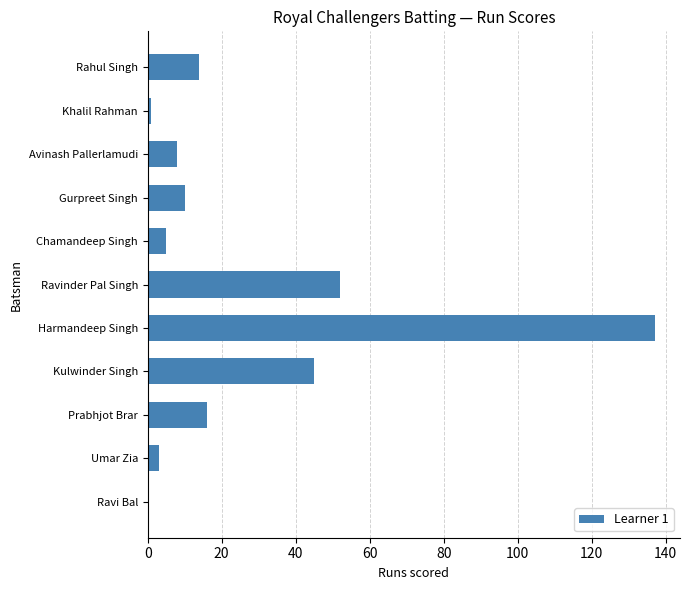

Reading top to bottom, list all the values displayed in this chart.

Rahul Singh=14	Khalil Rahman=1	Avinash Pallerlamudi=8	Gurpreet Singh=10	Chamandeep Singh=5	Ravinder Pal Singh=52	Harmandeep Singh=137	Kulwinder Singh=45	Prabhjot Brar=16	Umar Zia=3	Ravi Bal=0